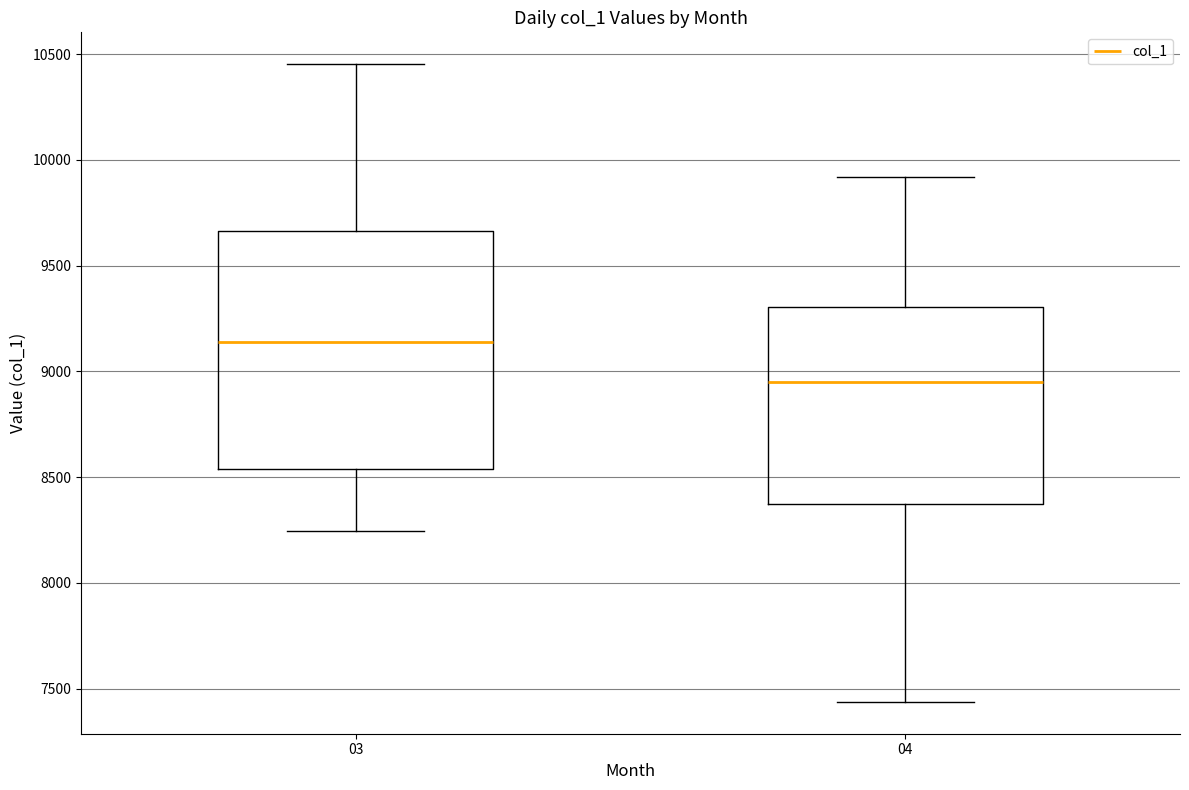

Reading left to right, transcribe this box plot: for each box, give where its median line is, the range the box spans, and where its two whiskers end, as read against the y-axis. The values are not printed on the chart, so give them approximately, as read against the axis.

03: median 9150, box 8550 to 9650, whiskers 8250 to 10450
04: median 8950, box 8350 to 9300, whiskers 7450 to 9900